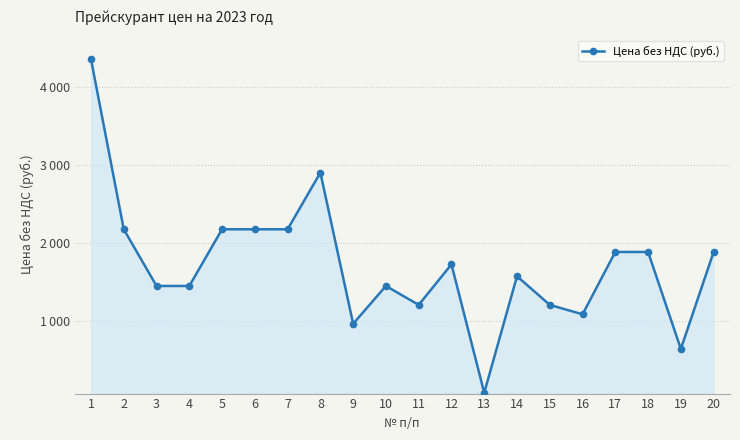

Between 12 and 4, which is larger?

12